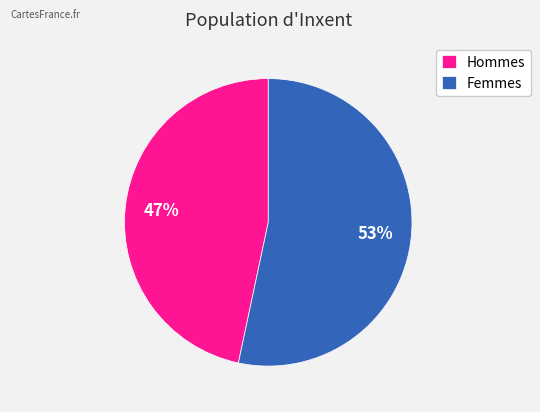

To the nearest percent, what is the average slice percentage?

50%